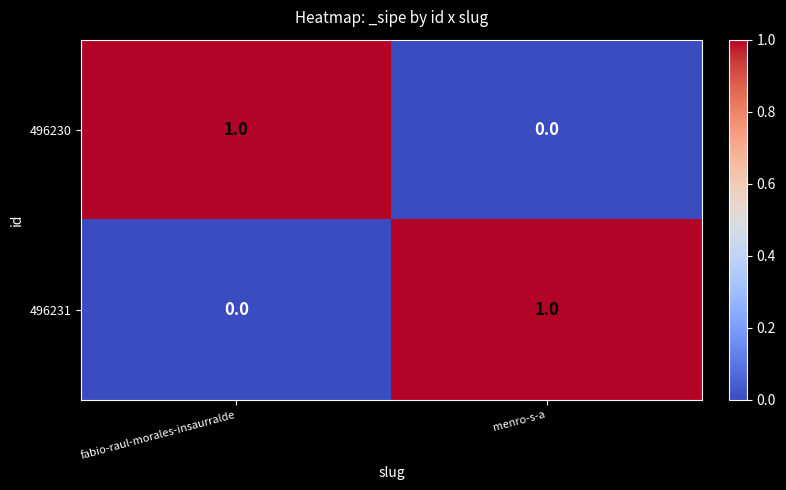

What is the maximum value shown in the chart?

1